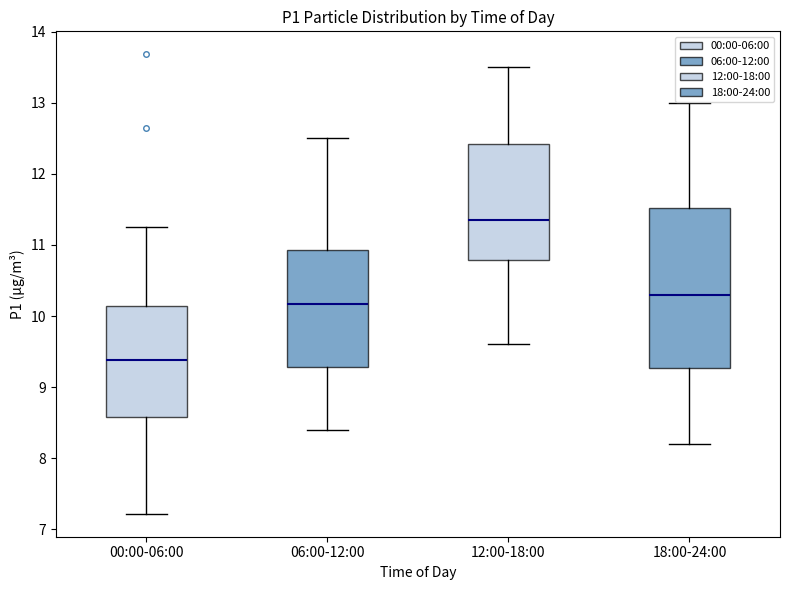

Which box has the highest median line?

12:00-18:00